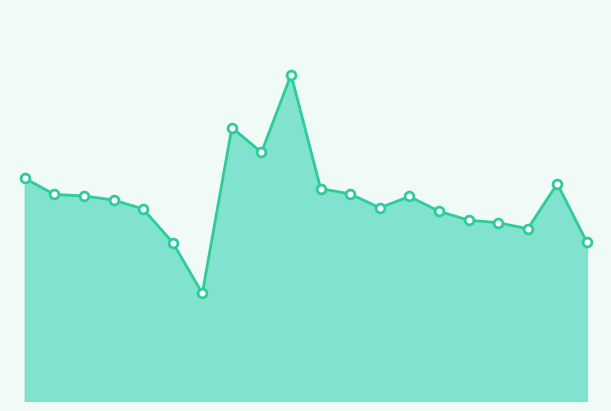

How many lines are shown in the chart?

1